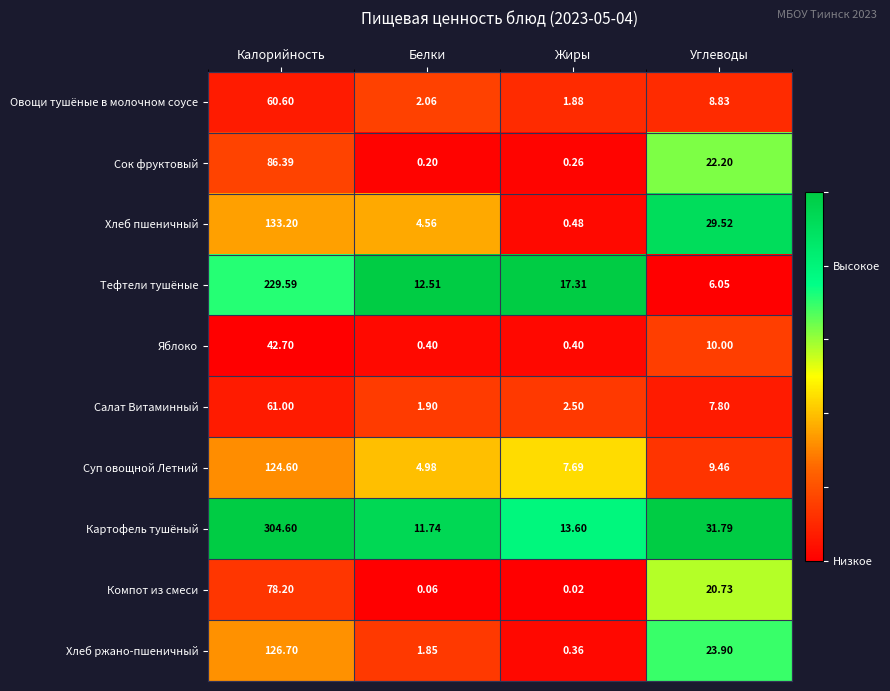

Which series has the widest spread of values?

Картофель тушёный